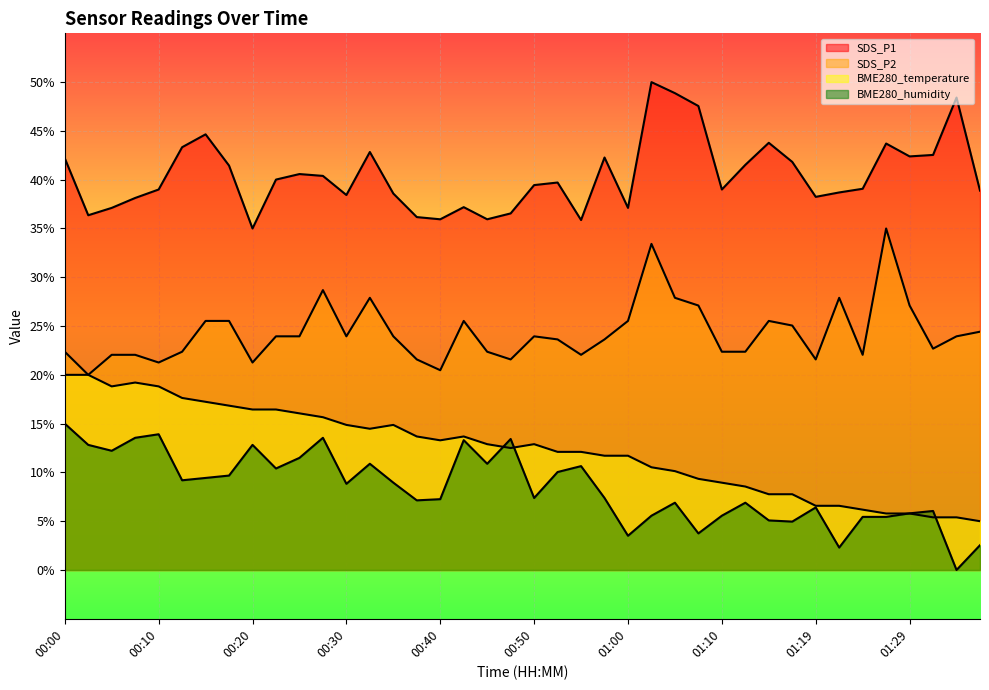

Reading right to left, extract all data points from this chart.

SDS_P1: 38.9	48.4	42.5	42.4	43.7	39.1	38.7	38.2	41.8	43.8	41.5	39.0	47.6	48.9	50.0	37.1	42.3	35.9	39.7	39.4	36.5	35.9	37.2	35.9	36.2	38.6	42.8	38.4	40.4	40.6	40.0	35.0	41.4	44.6	43.3	39.0	38.1	37.1	36.4	42.2
SDS_P2: 24.4	23.9	22.7	27.1	35.0	22.1	27.9	21.6	25.1	25.5	22.4	22.4	27.1	27.9	33.4	25.5	23.6	22.1	23.6	23.9	21.6	22.4	25.5	20.5	21.6	23.9	27.9	23.9	28.7	23.9	23.9	21.3	25.5	25.5	22.4	21.3	22.1	22.1	20.0	22.4
BME280_temperature: 5.0	5.4	5.4	5.8	5.8	6.2	6.6	6.6	7.8	7.8	8.6	8.9	9.3	10.1	10.5	11.7	11.7	12.1	12.1	12.9	12.5	12.9	13.7	13.3	13.7	14.9	14.5	14.9	15.7	16.1	16.4	16.4	16.8	17.2	17.6	18.8	19.2	18.8	20.0	20.0
BME280_humidity: 2.5	0.0	6.0	5.8	5.4	5.4	2.3	6.4	5.0	5.1	6.9	5.6	3.7	6.9	5.6	3.5	7.4	10.6	10.0	7.4	13.4	10.9	13.3	7.3	7.1	9.0	10.9	8.8	13.5	11.5	10.4	12.8	9.7	9.4	9.2	13.9	13.5	12.2	12.8	15.0